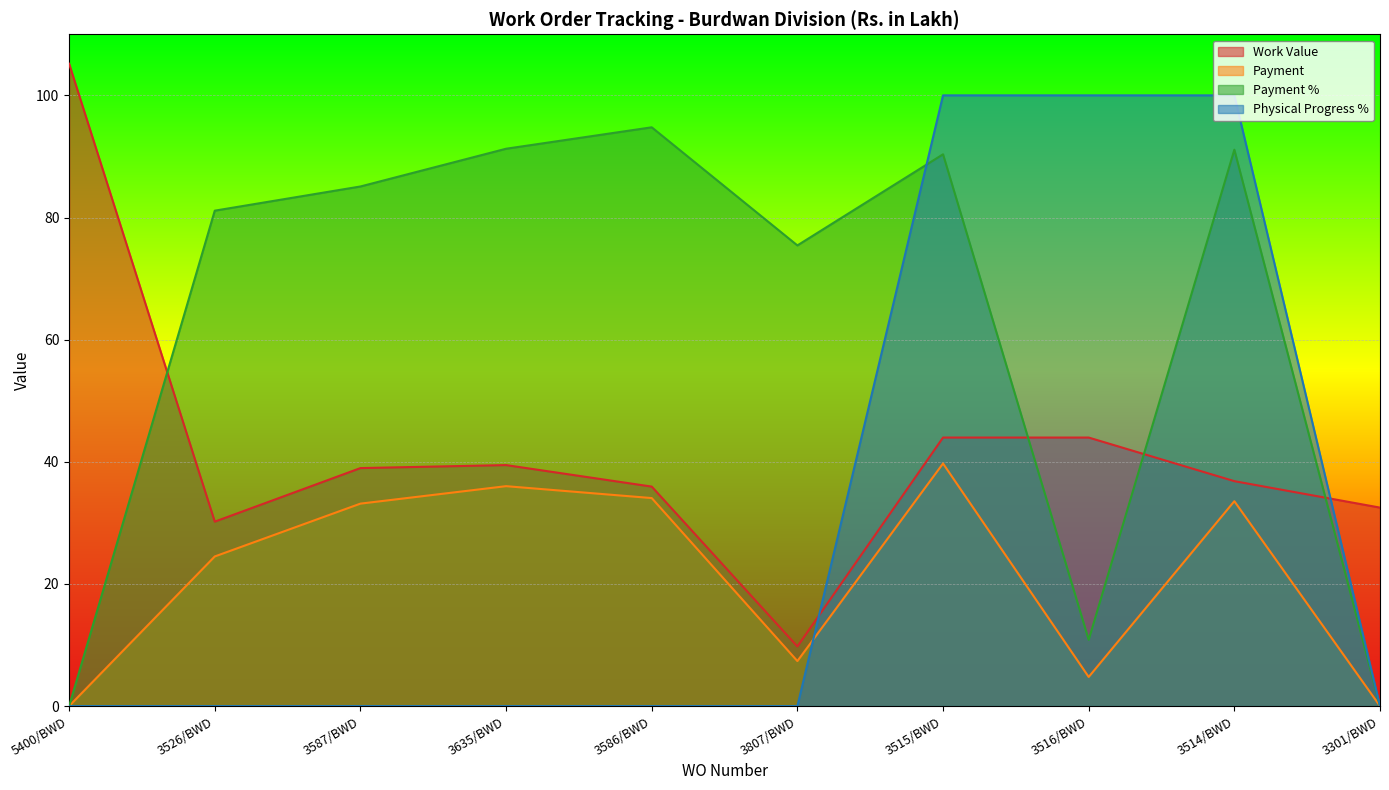

Between 3586/BWD and 3807/BWD, which is larger?

3586/BWD